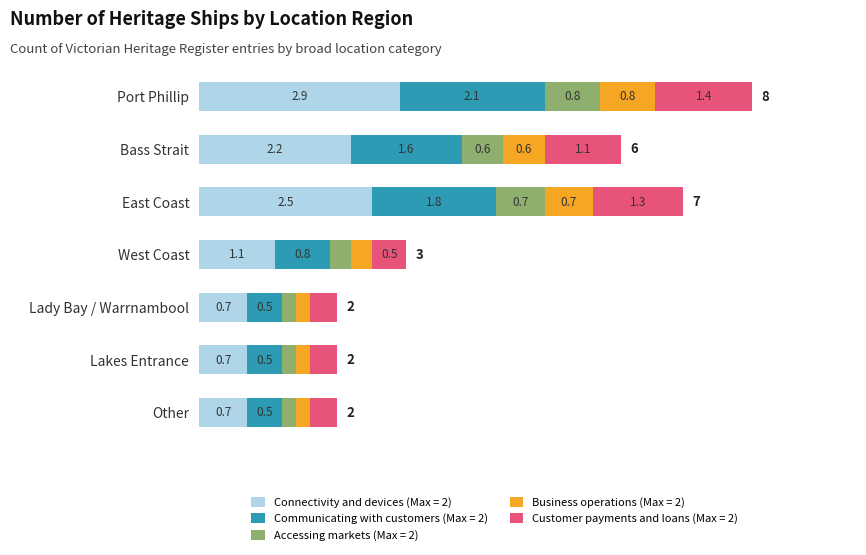

At which label is Connectivity and devices (Max = 2) closest to 1?

West Coast